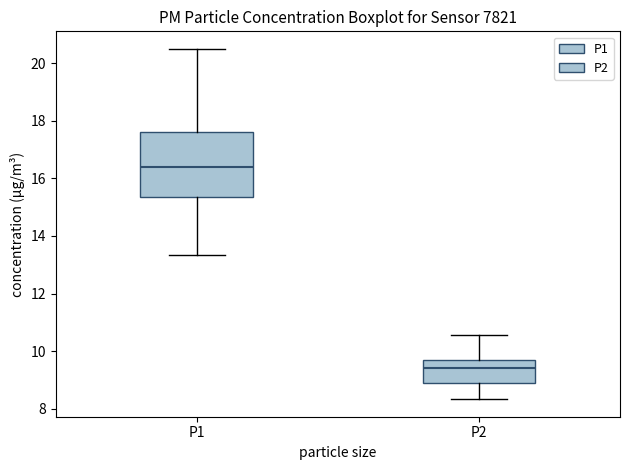

Which box has the highest median line?

P1